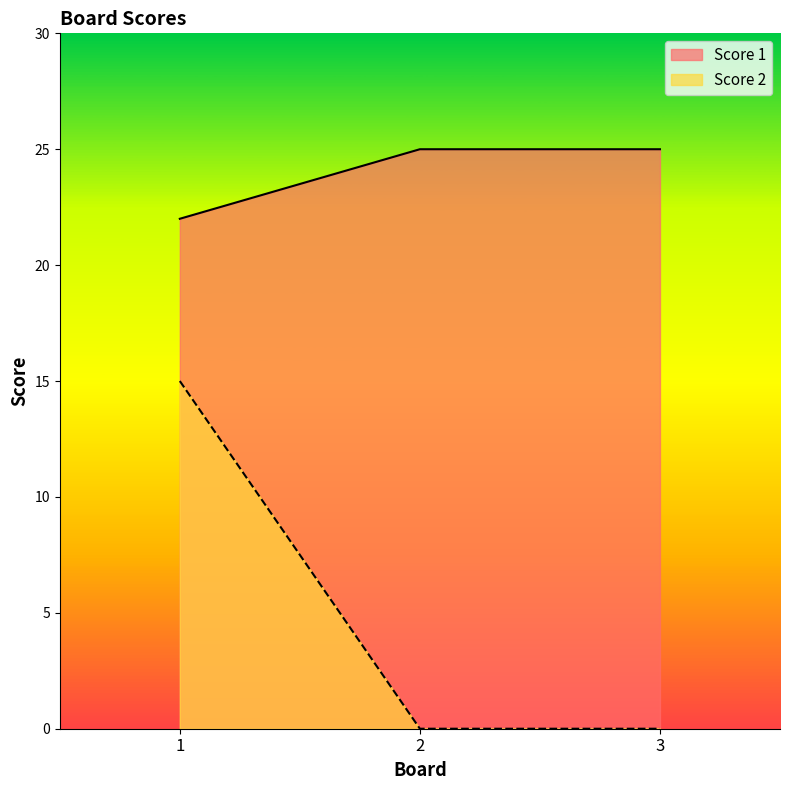

How many lines are shown in the chart?

2